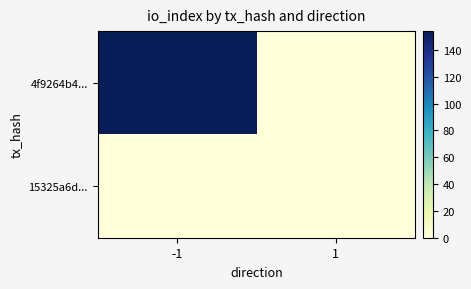

List the series in order of their peak value, highest first.

4f9264b4..., 15325a6d...